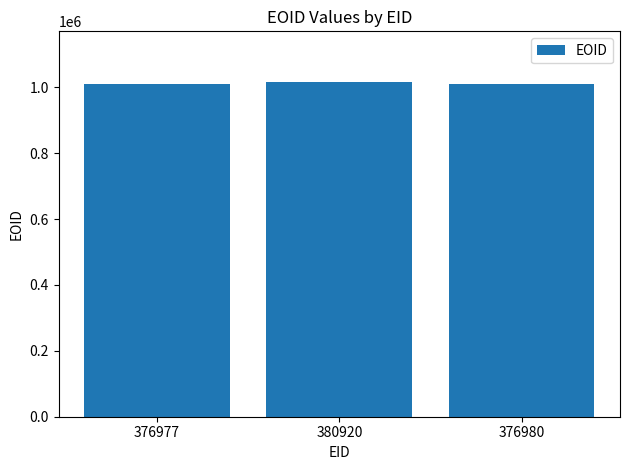

What value does the data have at 380920, to the nearest 50?

1017200